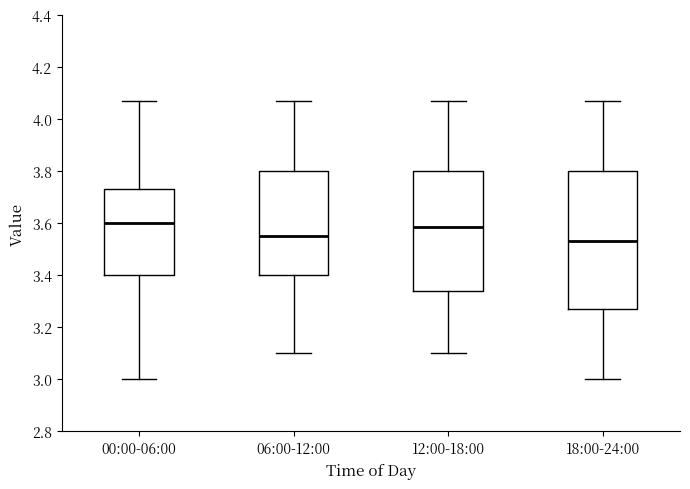

Reading left to right, transcribe this box plot: for each box, give where its median line is, the range the box spans, and where its two whiskers end, as read against the y-axis. The values are not printed on the chart, so give them approximately, as read against the axis.

00:00-06:00: median 3.60, box 3.40 to 3.74, whiskers 3.00 to 4.08
06:00-12:00: median 3.56, box 3.40 to 3.80, whiskers 3.10 to 4.08
12:00-18:00: median 3.58, box 3.34 to 3.80, whiskers 3.10 to 4.08
18:00-24:00: median 3.54, box 3.28 to 3.80, whiskers 3.00 to 4.08